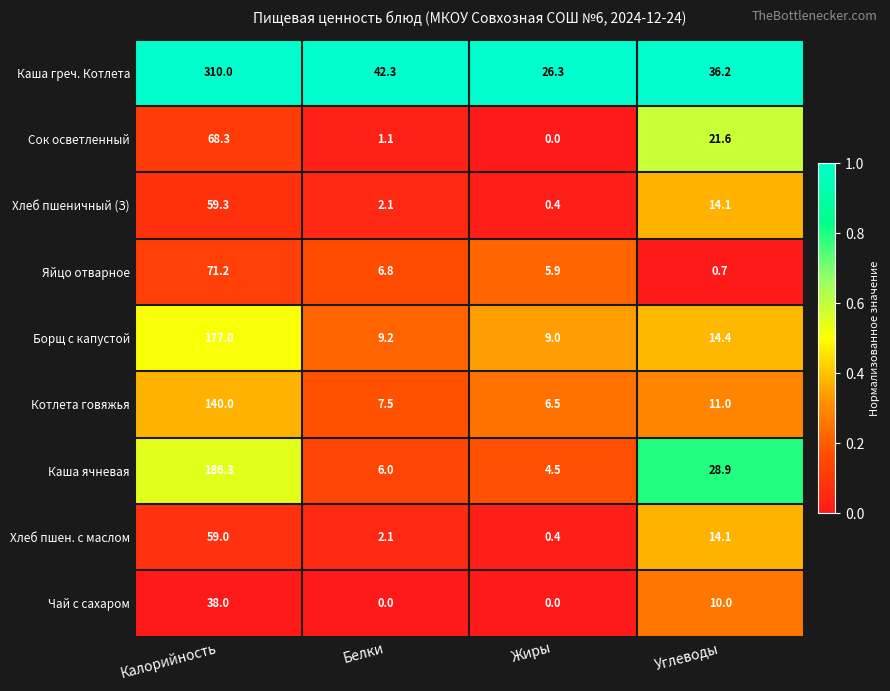

How many data points in Сок осветленный are above 21?

2